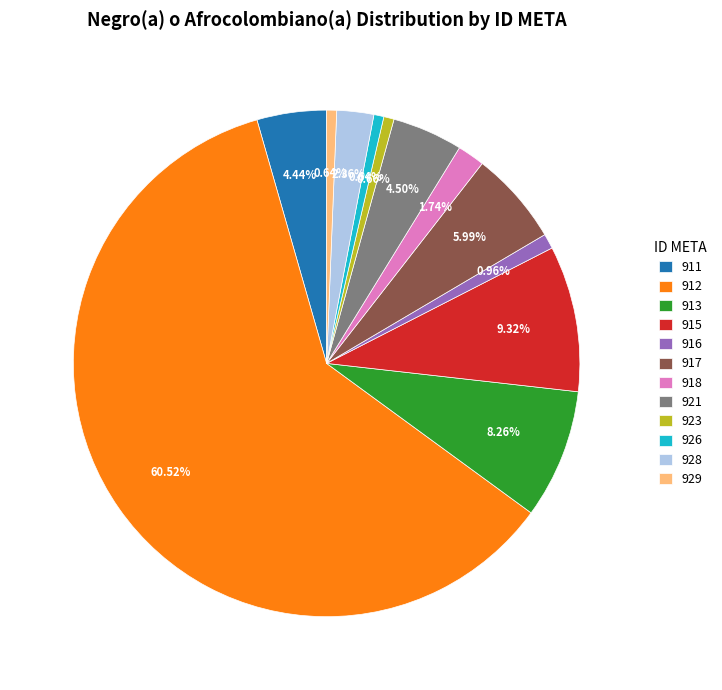

Which slice is the largest?

912